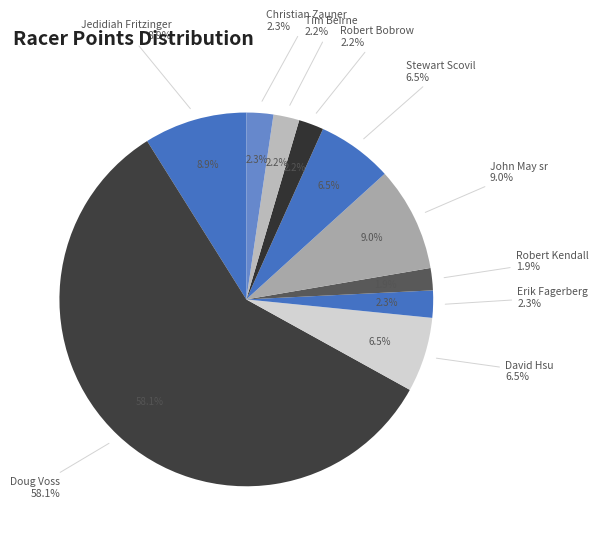

To the nearest percent, what percentage of the pie is Robert Kendall?

2%